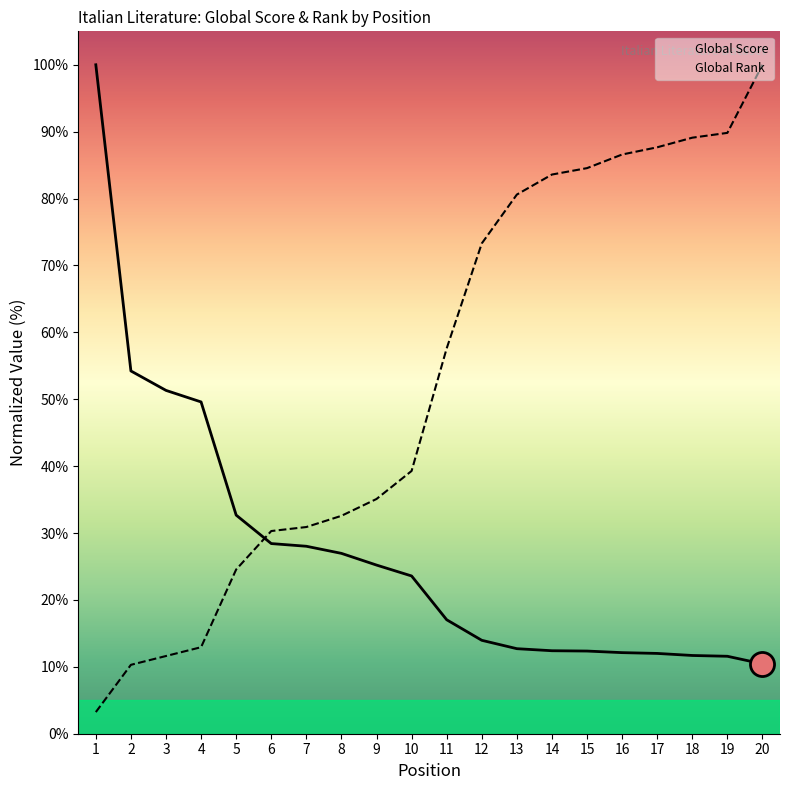

At how many categories does at least one series exceed 21?

20